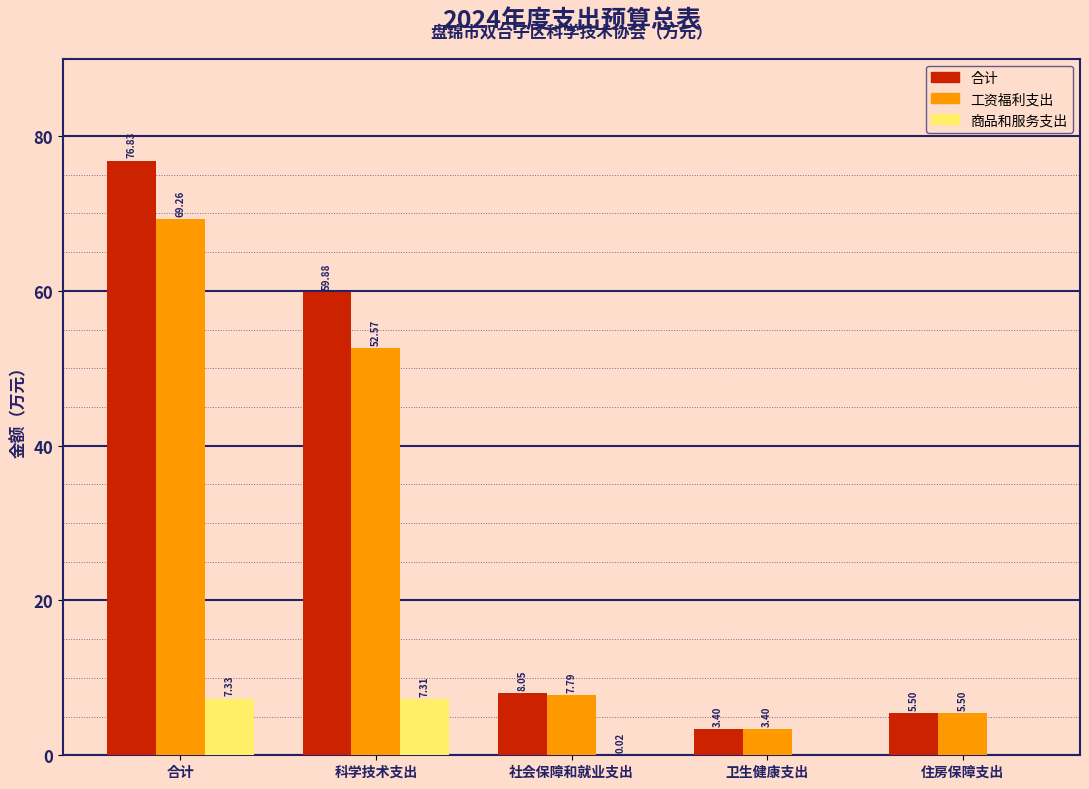

At which label does 合计 first exceed 8?

合计